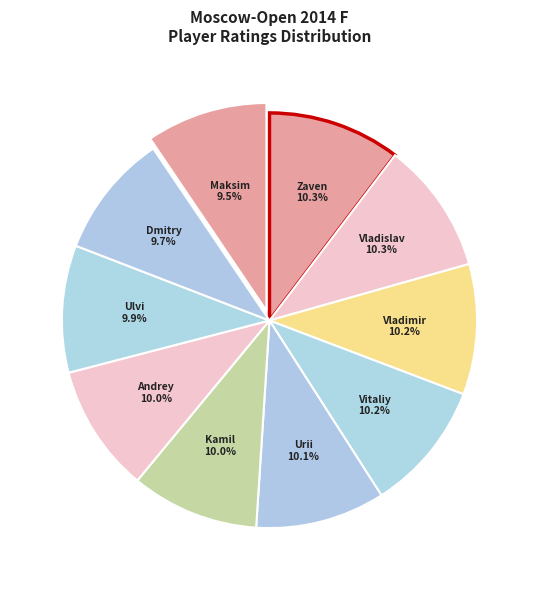

Count the number of slices in the pie.

10